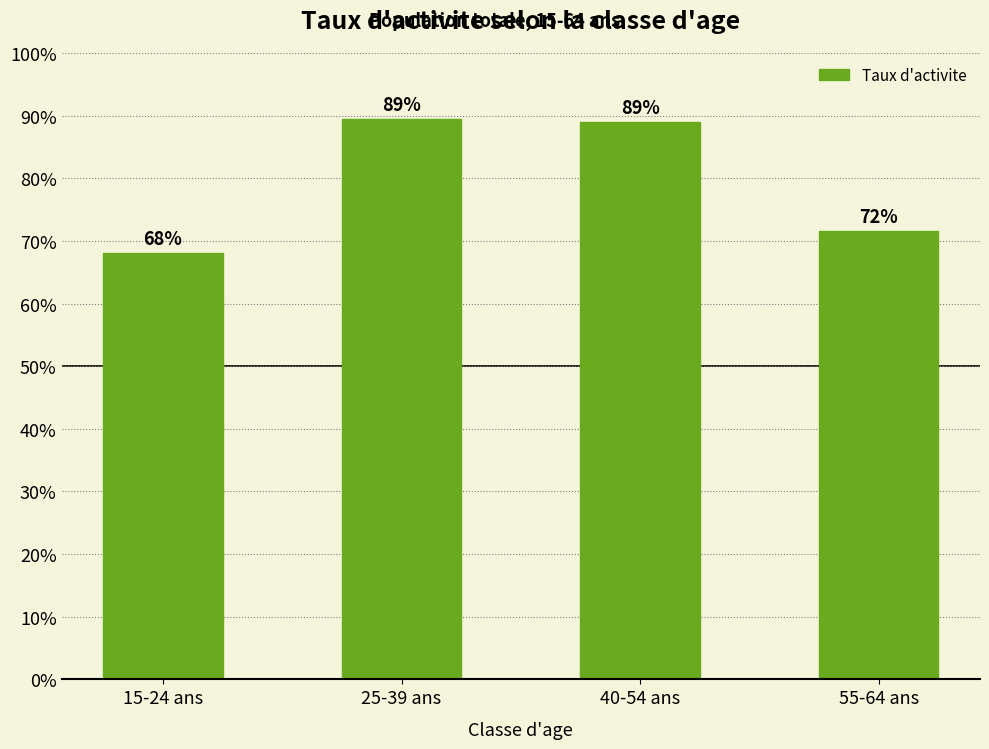

Which category has the lowest value across all series?

15-24 ans